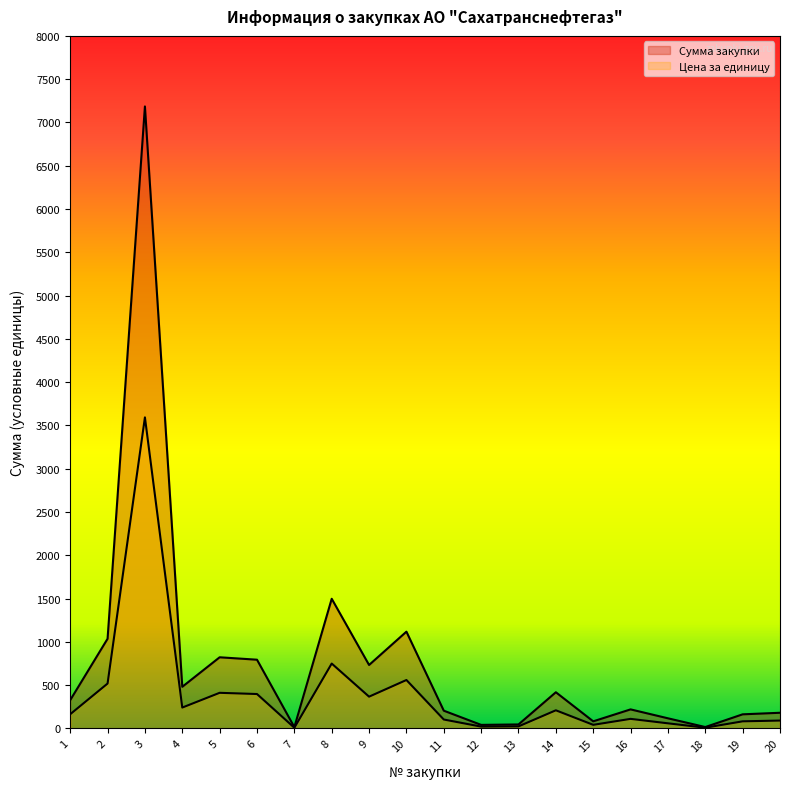

Rank the series by their maximum value, from lowest to highest.

Цена за единицу, Сумма закупки